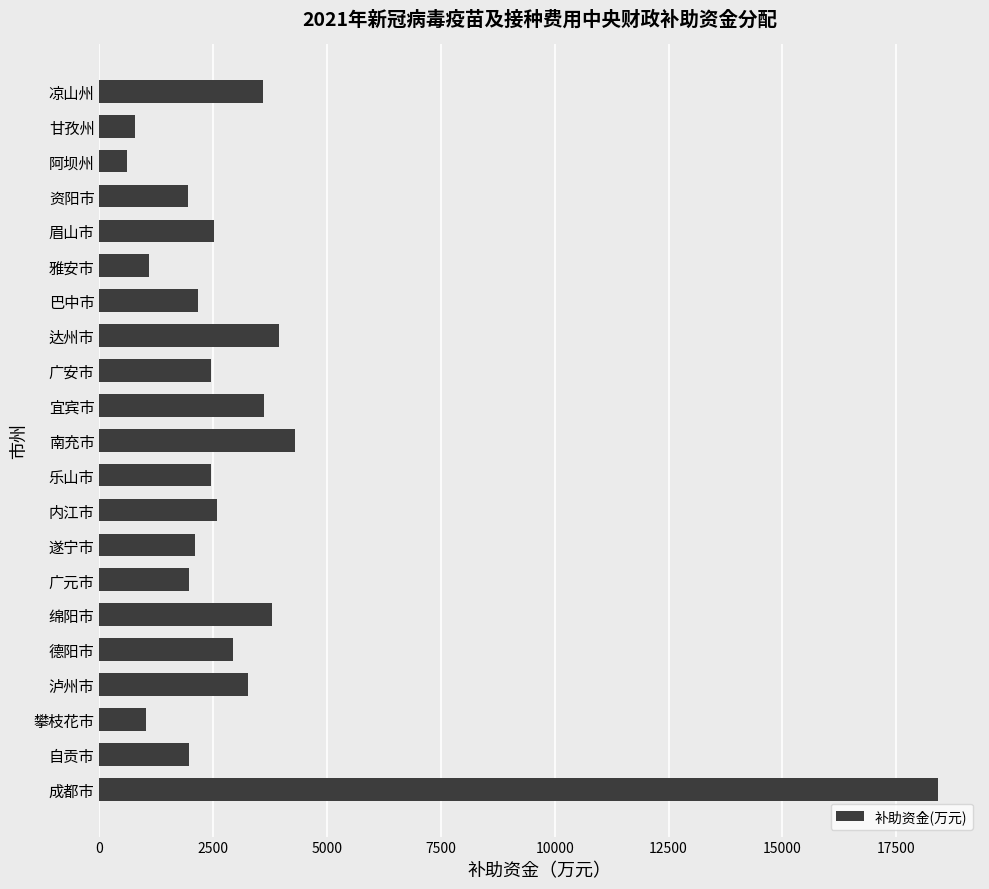

Read the value at 攀枝花市.

1023.2